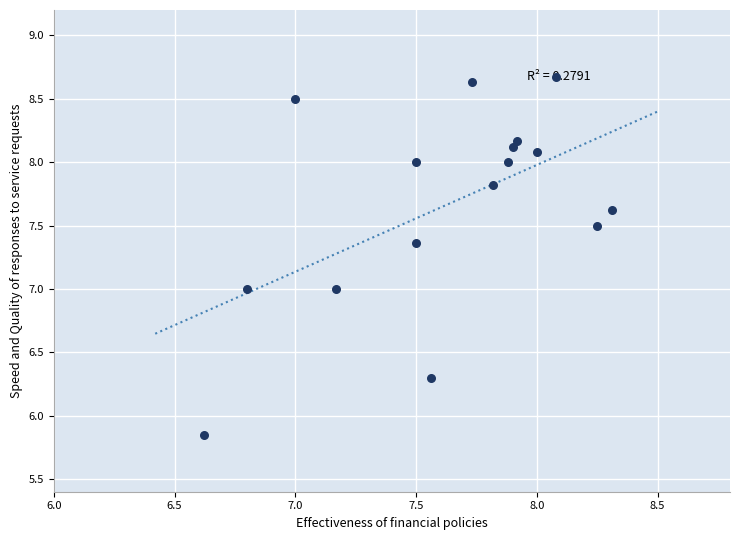

What is the range of X values (max minus min)?

1.7